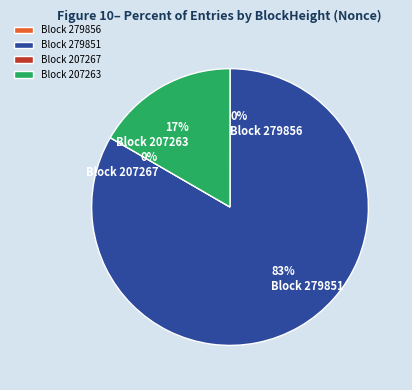

Is there a majority slice in this chart?

Yes